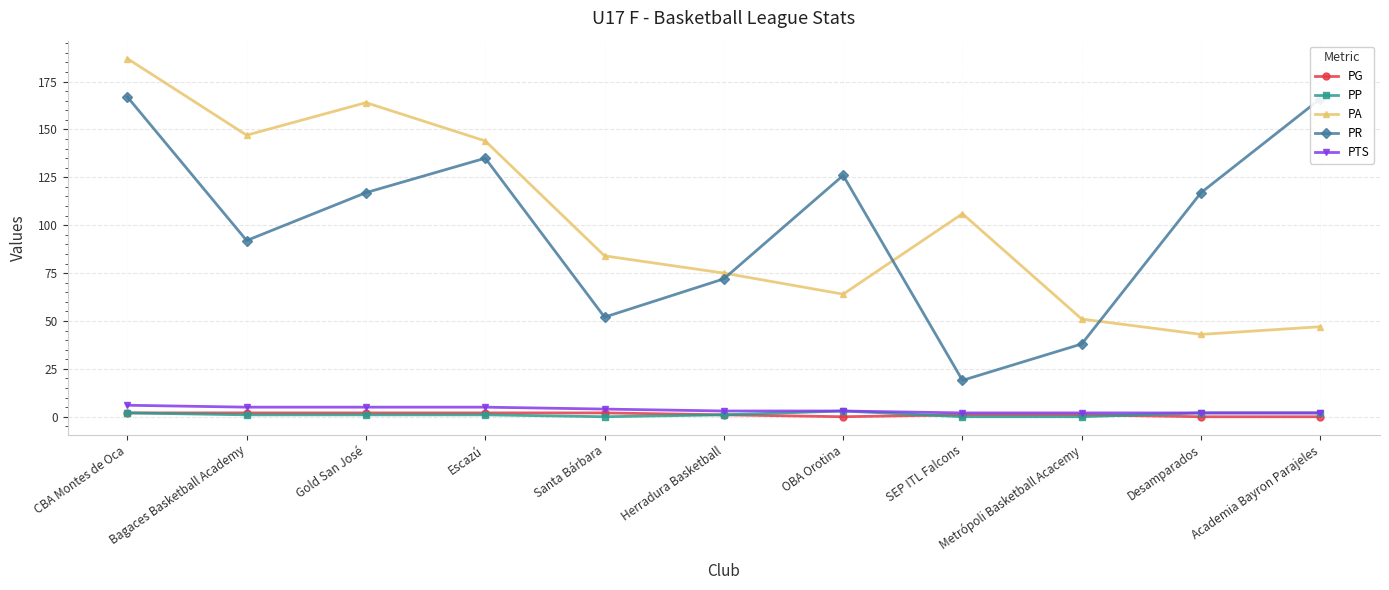

Where is the first local maximum for PA?

Gold San José